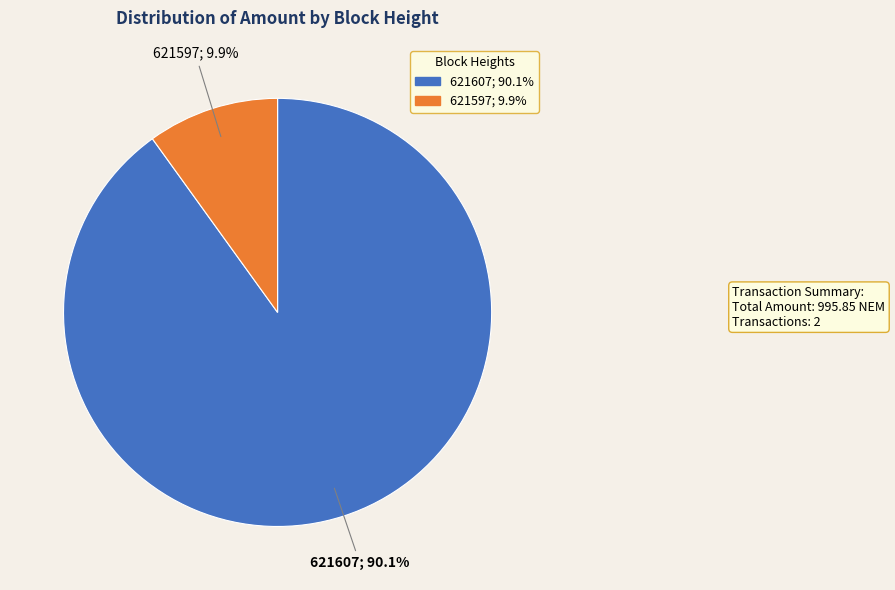

What percentage is the 621597 slice, to the nearest percent?

10%